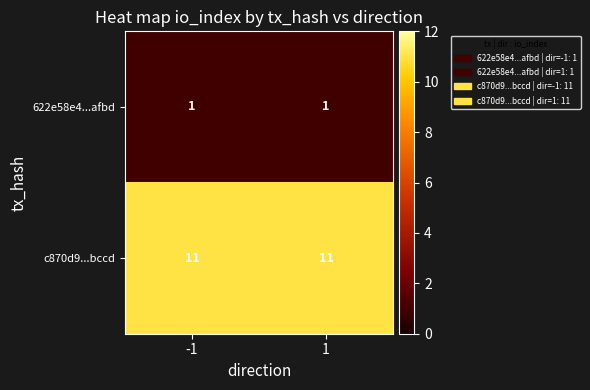

List the series in order of their peak value, highest first.

c870d9...bccd, 622e58e4...afbd